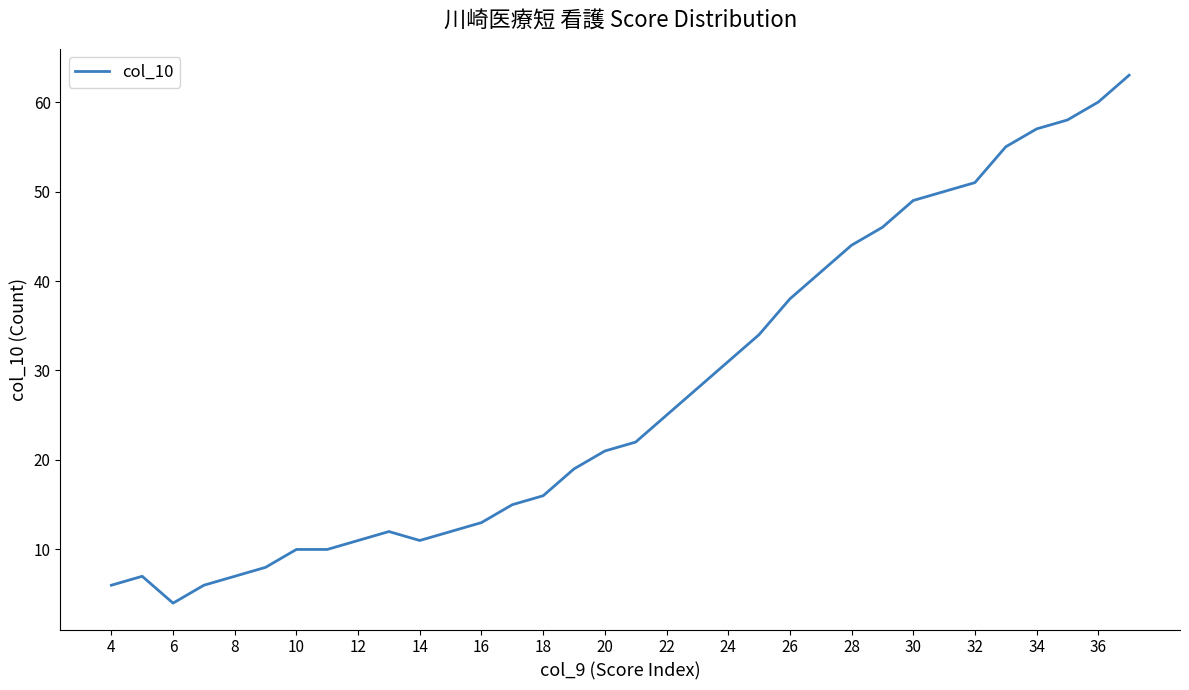

What is the maximum value shown in the chart?

63